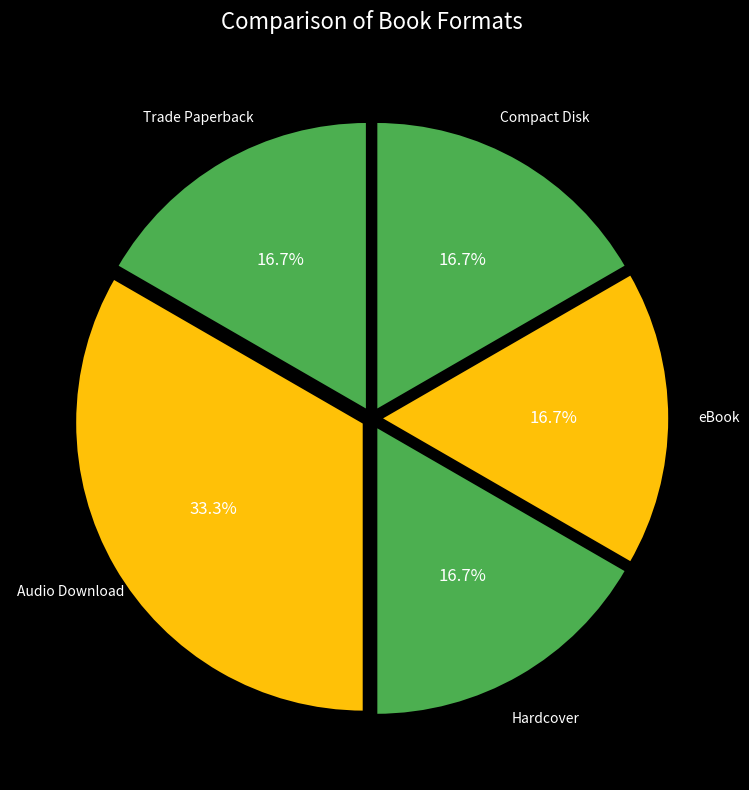

Is it true that Hardcover is 17% of the pie?

True